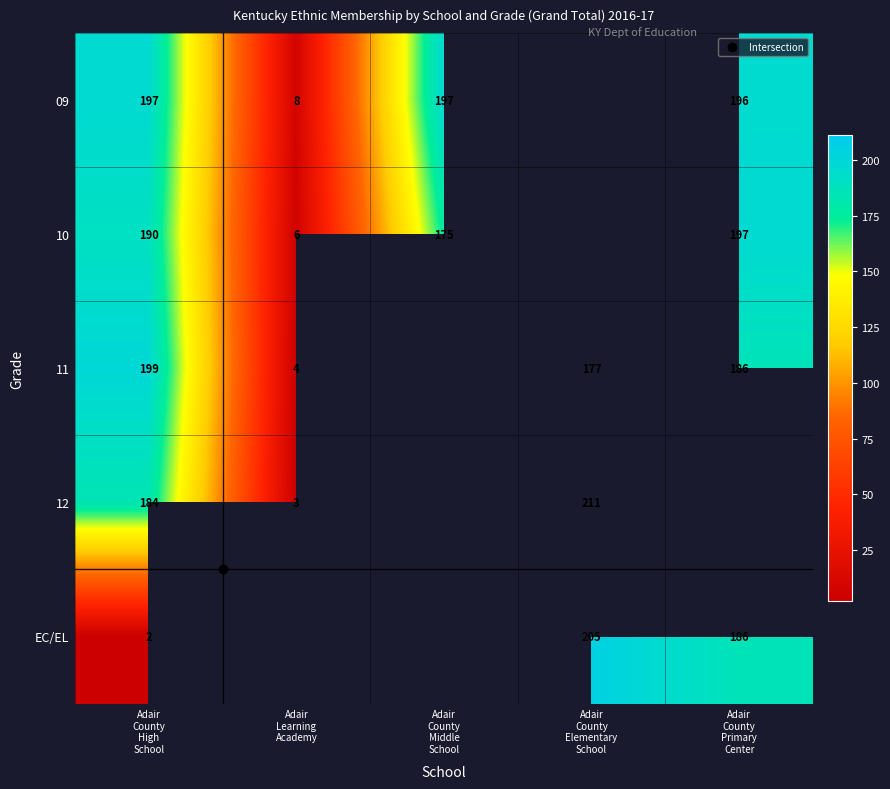

Rank the series by their maximum value, from highest to lowest.

12, EC/EL, 11, 09, 10